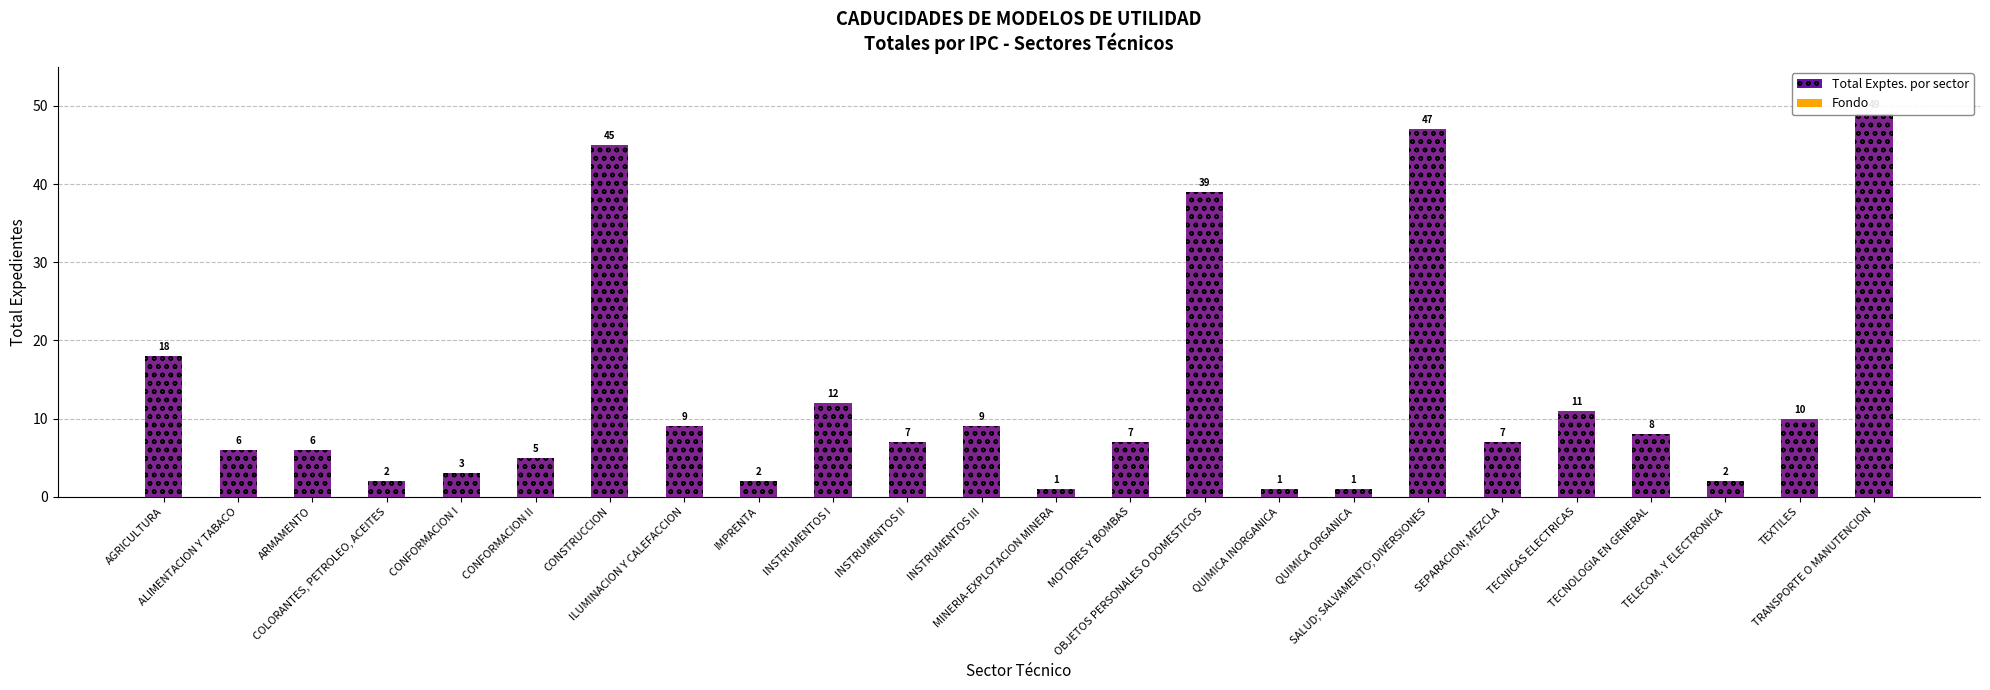

Reading left to right, what are all the values shown in this chart?

Expedientes (fondo): AGRICULTURA=18	ALIMENTACION Y TABACO=6	ARMAMENTO=6	COLORANTES, PETROLEO, ACEITES=2	CONFORMACION I=3	CONFORMACION II=5	CONSTRUCCION=45	ILUMINACION Y CALEFACCION=9	IMPRENTA=2	INSTRUMENTOS I=12	INSTRUMENTOS II=7	INSTRUMENTOS III=9	MINERIA-EXPLOTACION MINERA=1	MOTORES Y BOMBAS=7	OBJETOS PERSONALES O DOMESTICOS=39	QUIMICA INORGANICA=1	QUIMICA ORGANICA=1	SALUD; SALVAMENTO; DIVERSIONES=47	SEPARACION; MEZCLA=7	TECNICAS ELECTRICAS=11	TECNOLOGIA EN GENERAL=8	TELECOM. Y ELECTRONICA=2	TEXTILES=10	TRANSPORTE O MANUTENCION=49
Total Exptes. por sector: AGRICULTURA=18	ALIMENTACION Y TABACO=6	ARMAMENTO=6	COLORANTES, PETROLEO, ACEITES=2	CONFORMACION I=3	CONFORMACION II=5	CONSTRUCCION=45	ILUMINACION Y CALEFACCION=9	IMPRENTA=2	INSTRUMENTOS I=12	INSTRUMENTOS II=7	INSTRUMENTOS III=9	MINERIA-EXPLOTACION MINERA=1	MOTORES Y BOMBAS=7	OBJETOS PERSONALES O DOMESTICOS=39	QUIMICA INORGANICA=1	QUIMICA ORGANICA=1	SALUD; SALVAMENTO; DIVERSIONES=47	SEPARACION; MEZCLA=7	TECNICAS ELECTRICAS=11	TECNOLOGIA EN GENERAL=8	TELECOM. Y ELECTRONICA=2	TEXTILES=10	TRANSPORTE O MANUTENCION=49